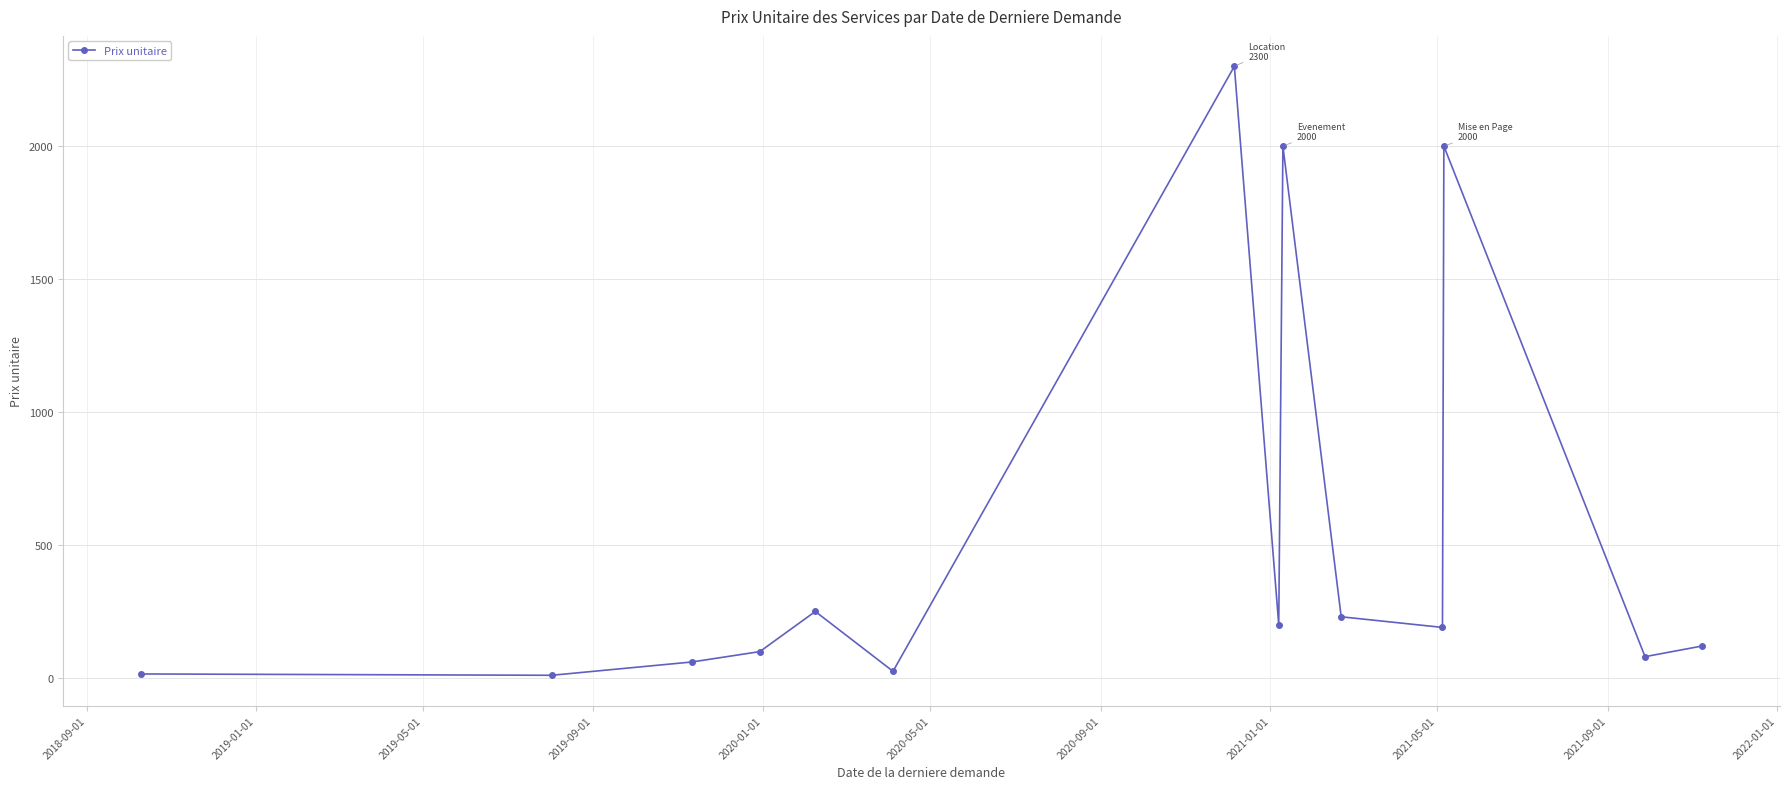

What is the maximum value shown in the chart?

2300